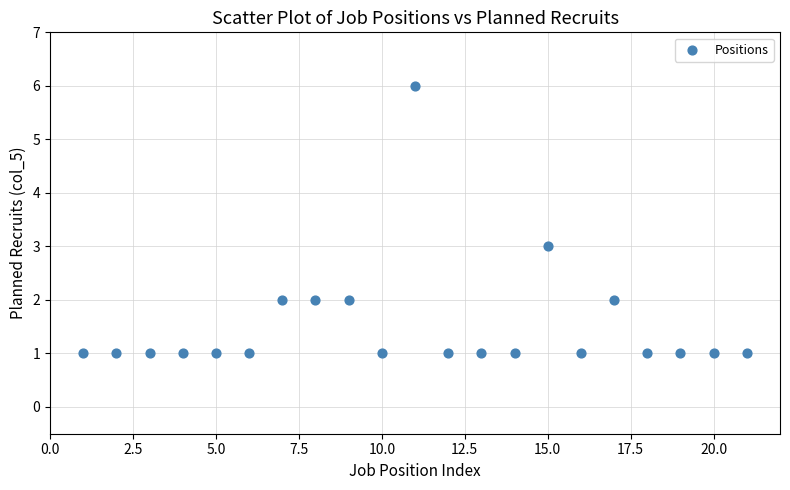

What is the range of X values (max minus min)?

20